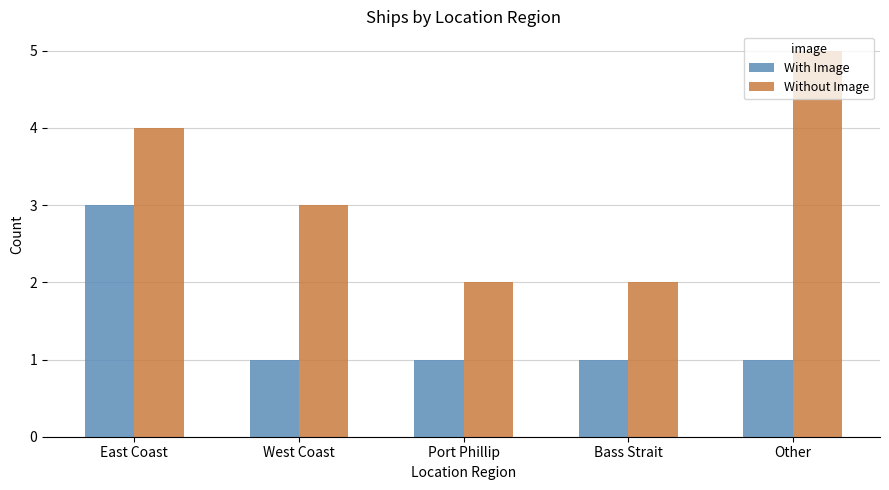

What value does the With Image series have at East Coast?

3